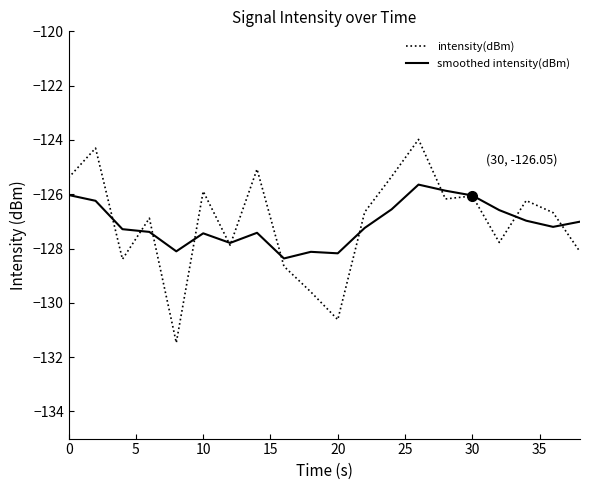

Which series has the widest spread of values?

intensity(dBm)